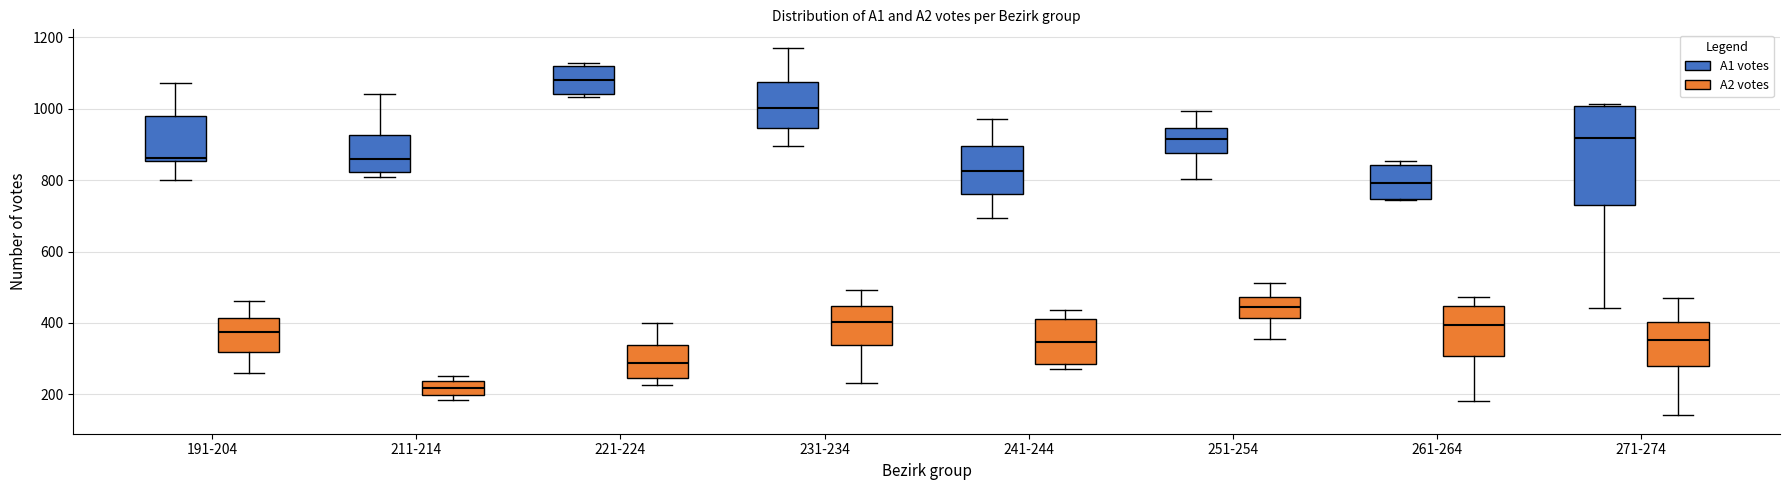

Which box is the tallest, from its lower edge to its upper edge?

271-274 (A1 votes)